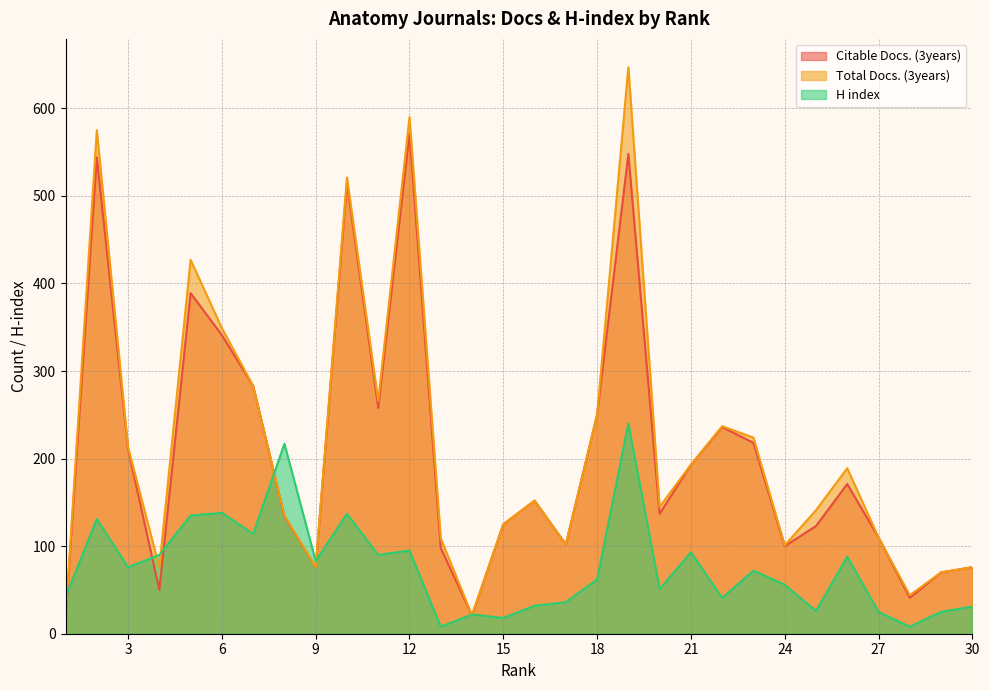

At which category is the sum across all series the highest?

19